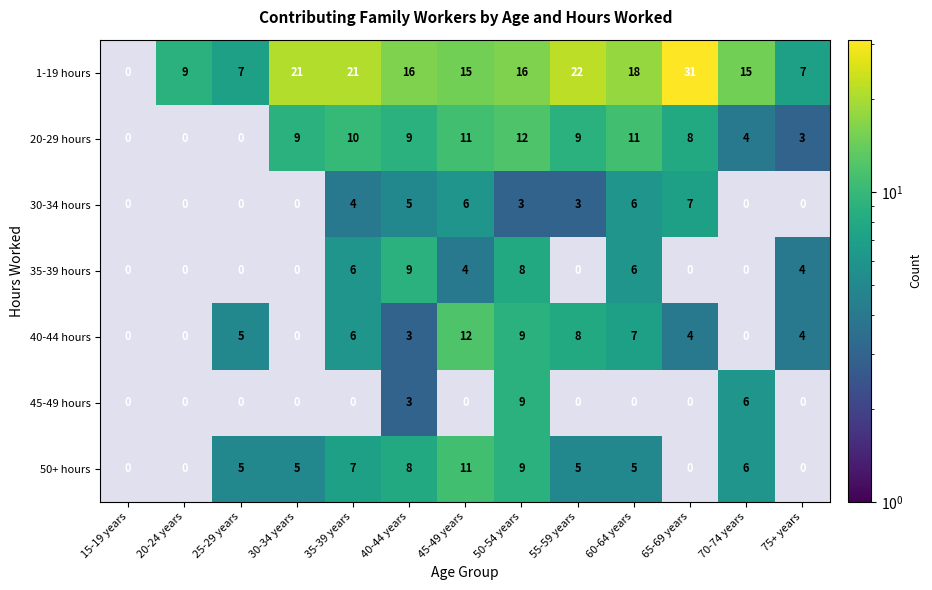

Reading right to left, what are all the values shown in this chart?

1-19 hours: 75+ years=7	70-74 years=15	65-69 years=31	60-64 years=18	55-59 years=22	50-54 years=16	45-49 years=15	40-44 years=16	35-39 years=21	30-34 years=21	25-29 years=7	20-24 years=9	15-19 years=0
20-29 hours: 75+ years=3	70-74 years=4	65-69 years=8	60-64 years=11	55-59 years=9	50-54 years=12	45-49 years=11	40-44 years=9	35-39 years=10	30-34 years=9	25-29 years=0	20-24 years=0	15-19 years=0
30-34 hours: 75+ years=0	70-74 years=0	65-69 years=7	60-64 years=6	55-59 years=3	50-54 years=3	45-49 years=6	40-44 years=5	35-39 years=4	30-34 years=0	25-29 years=0	20-24 years=0	15-19 years=0
35-39 hours: 75+ years=4	70-74 years=0	65-69 years=0	60-64 years=6	55-59 years=0	50-54 years=8	45-49 years=4	40-44 years=9	35-39 years=6	30-34 years=0	25-29 years=0	20-24 years=0	15-19 years=0
40-44 hours: 75+ years=4	70-74 years=0	65-69 years=4	60-64 years=7	55-59 years=8	50-54 years=9	45-49 years=12	40-44 years=3	35-39 years=6	30-34 years=0	25-29 years=5	20-24 years=0	15-19 years=0
45-49 hours: 75+ years=0	70-74 years=6	65-69 years=0	60-64 years=0	55-59 years=0	50-54 years=9	45-49 years=0	40-44 years=3	35-39 years=0	30-34 years=0	25-29 years=0	20-24 years=0	15-19 years=0
50+ hours: 75+ years=0	70-74 years=6	65-69 years=0	60-64 years=5	55-59 years=5	50-54 years=9	45-49 years=11	40-44 years=8	35-39 years=7	30-34 years=5	25-29 years=5	20-24 years=0	15-19 years=0